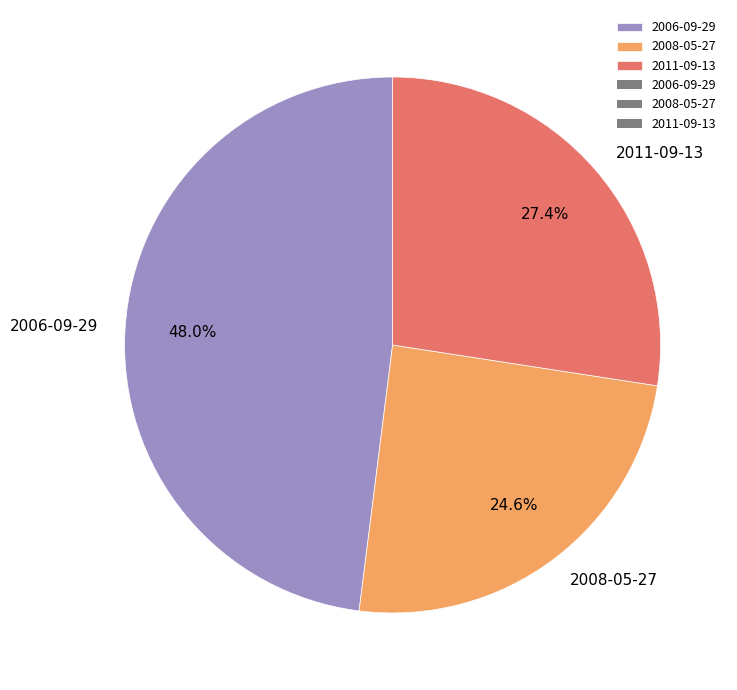

Which has a higher value, 2008-05-27 or 2011-09-13?

2011-09-13